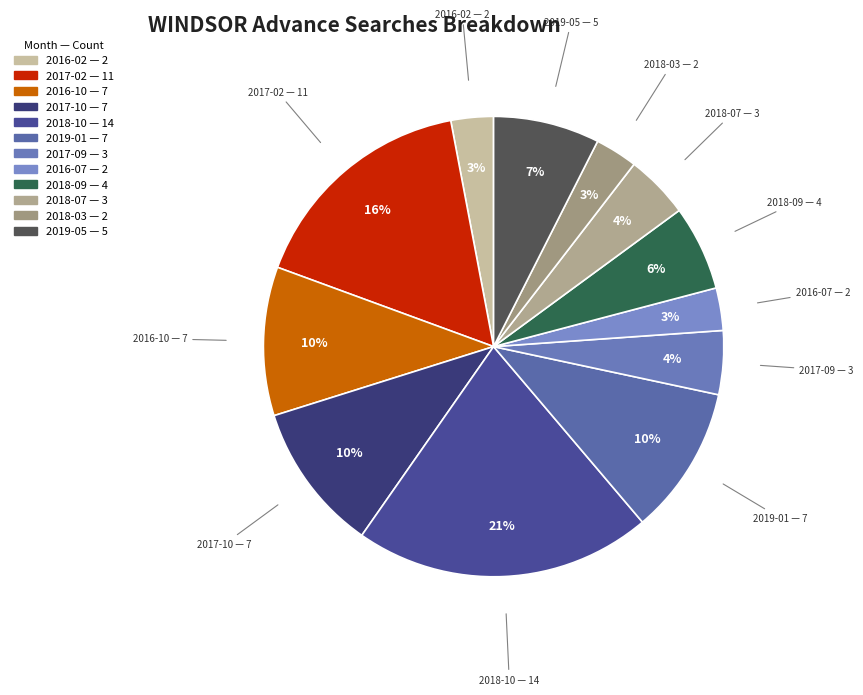

Which category has the biggest portion of the pie?

2018-10